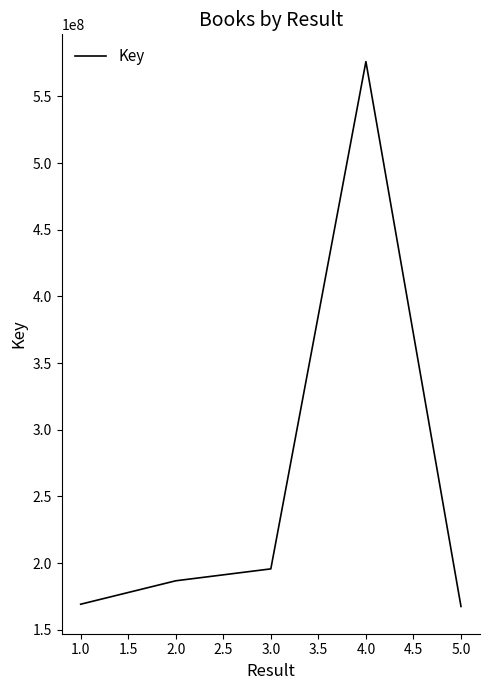

True or false: the data has more than 1 interior local peaks.

False